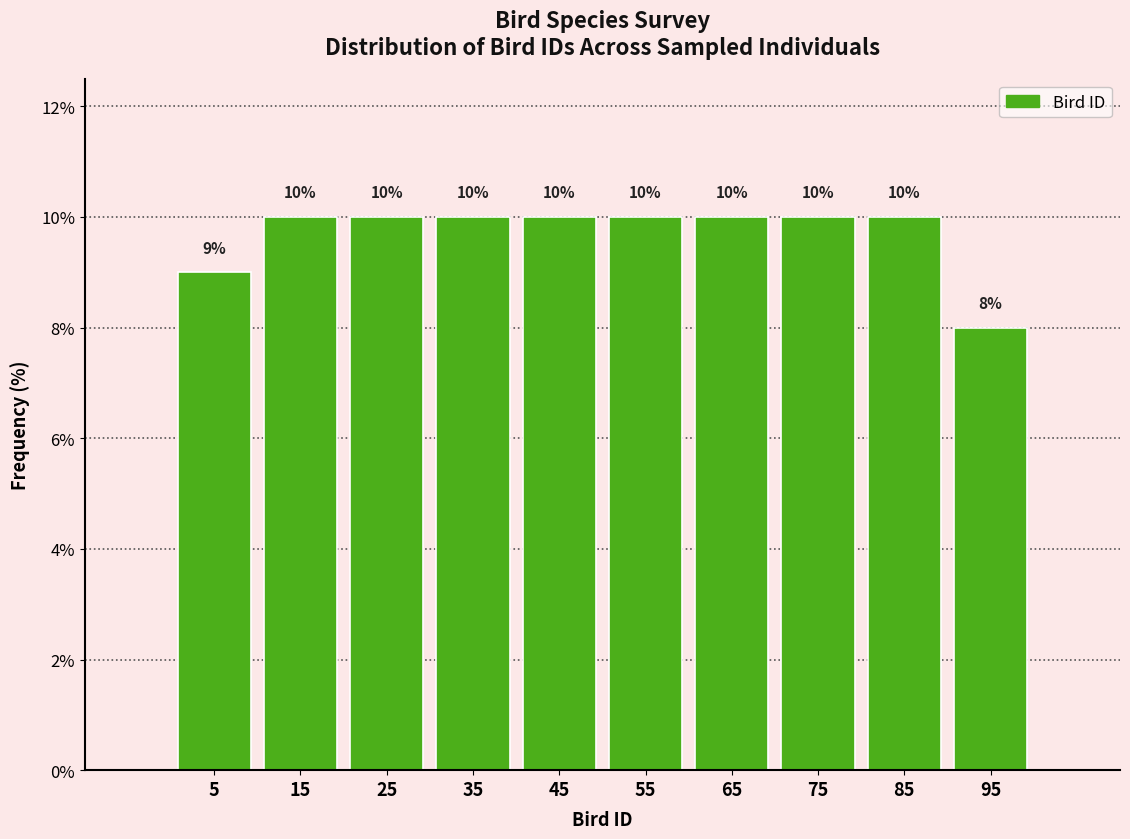

How tall is the bar that spans 50 to 60 on the x-axis?

10